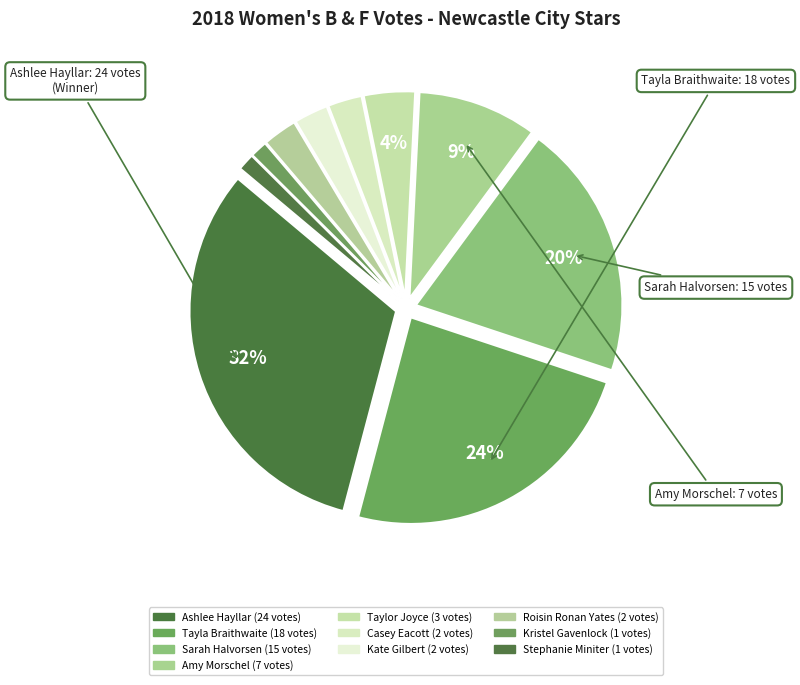

What portion of the pie excludes Kate Gilbert?

97.3%